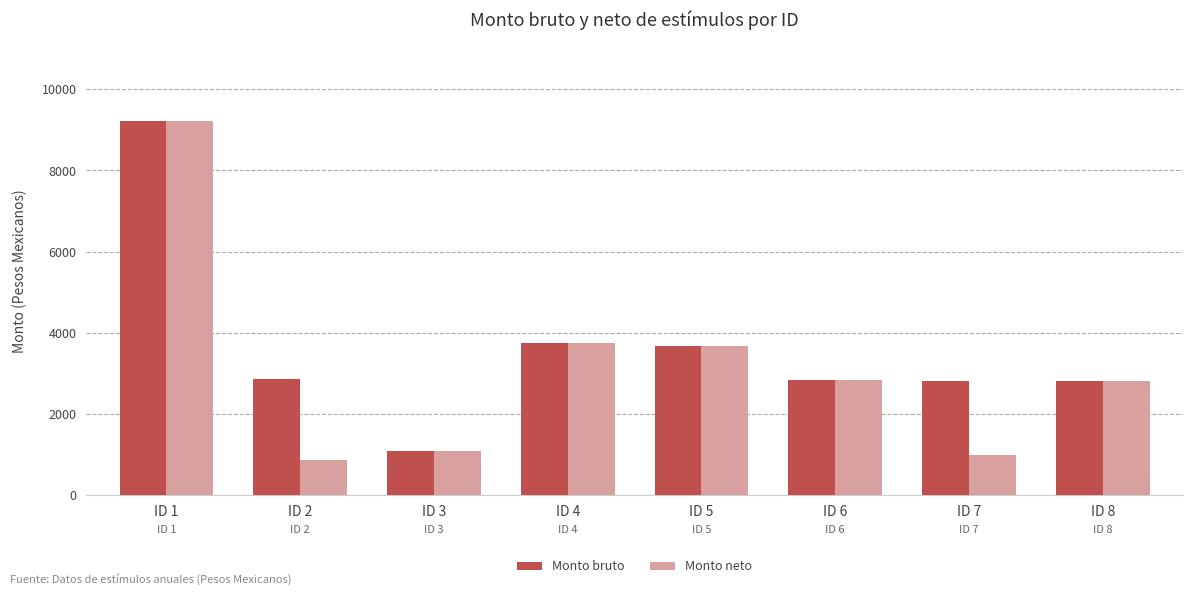

What is the value of the Monto neto bar at the 7th from the left?

986.2